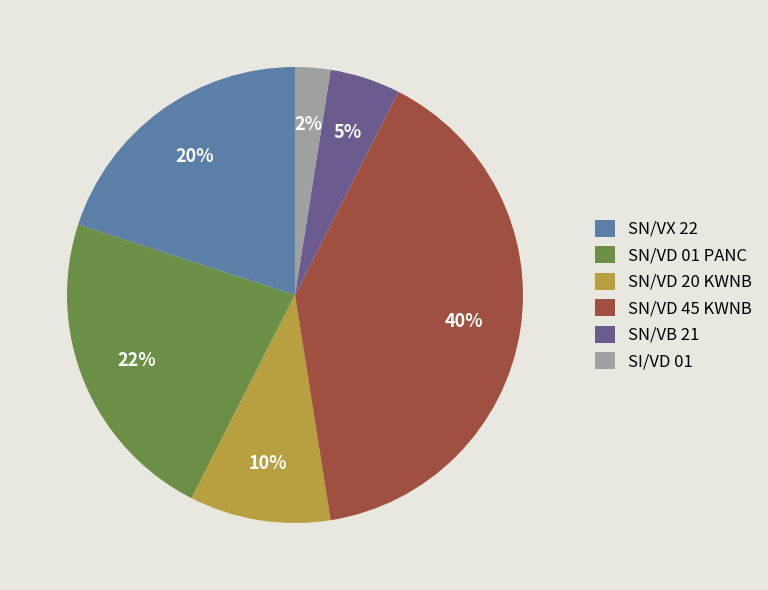

Does any single category account for the majority?

No